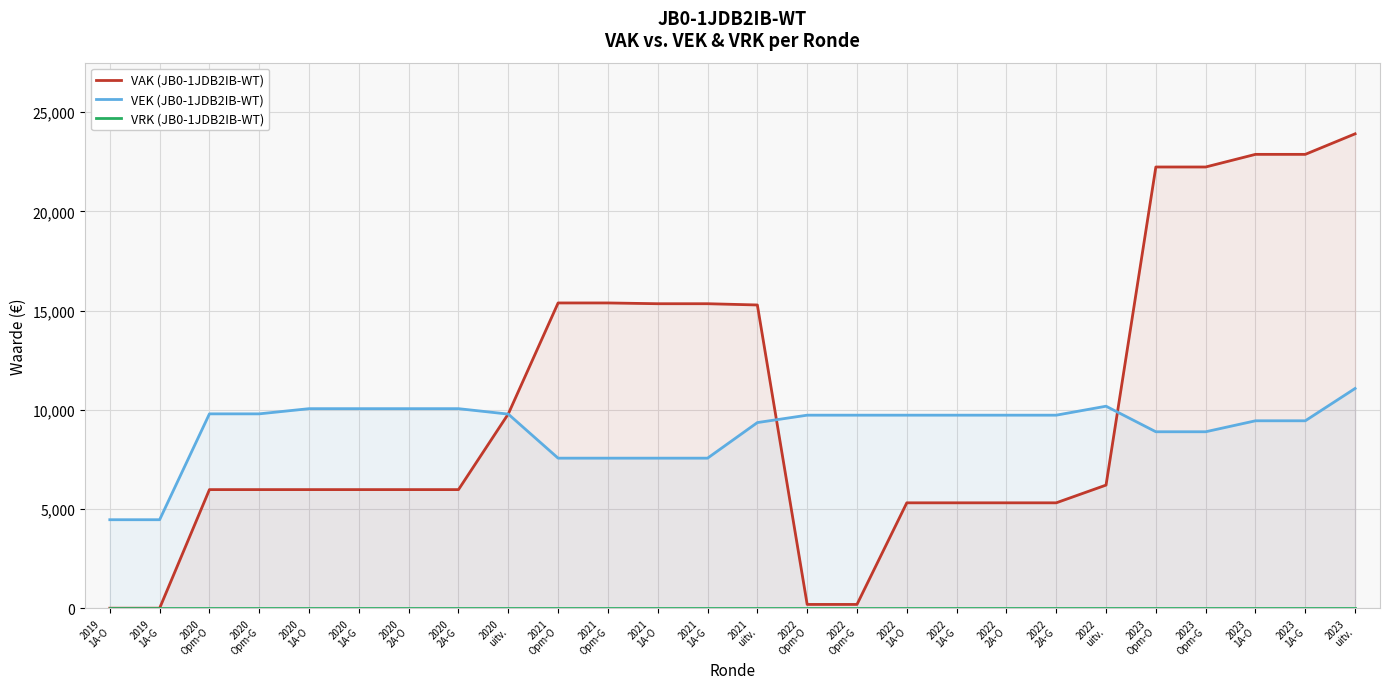

Is it true that VAK (JB0-1JDB2IB-WT) equals 9255 at 2022
2A-G?

False